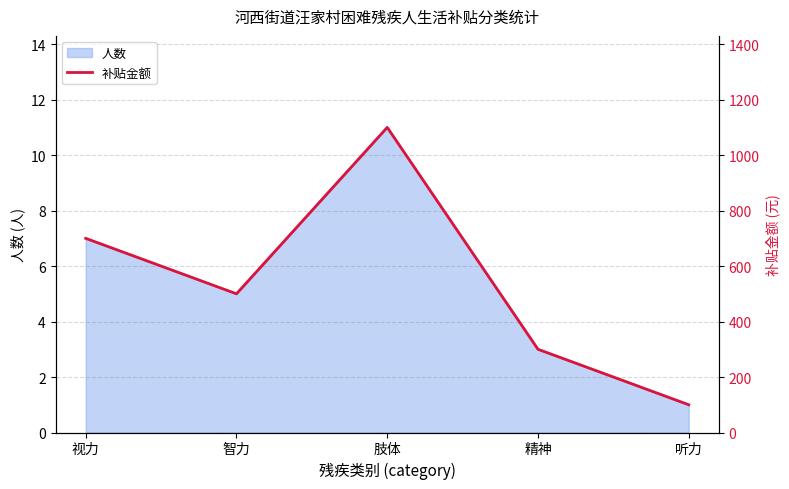

How many interior local valleys (lower than both neighbors) does the data have?

1